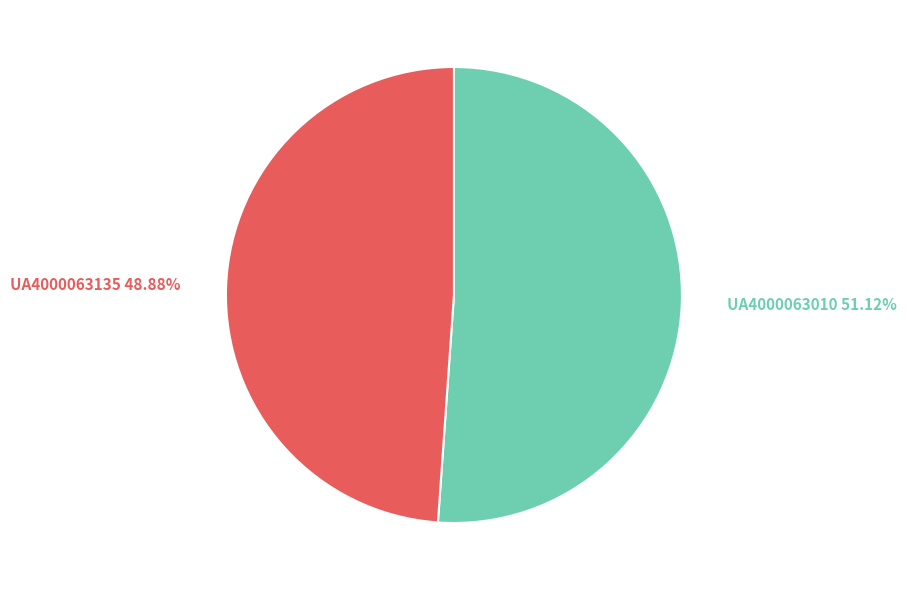

Is there a majority slice in this chart?

Yes